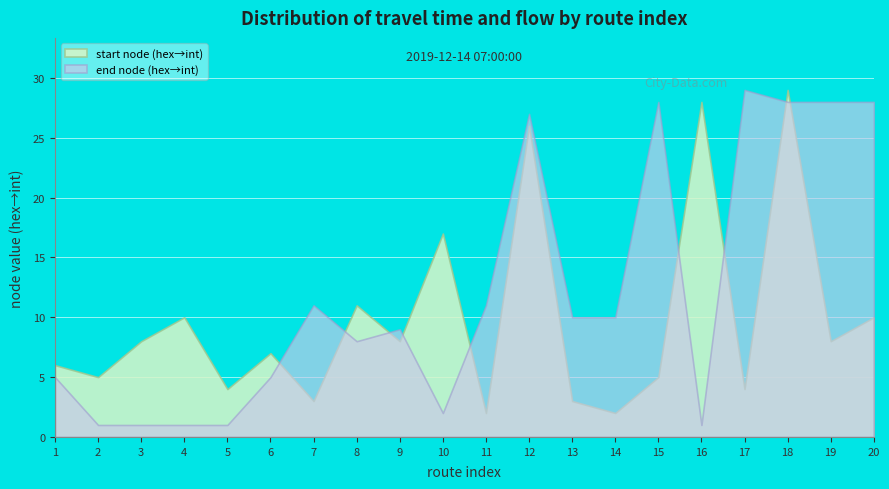

How many times do start node (hex→int) and end node (hex→int) cross each other?

9